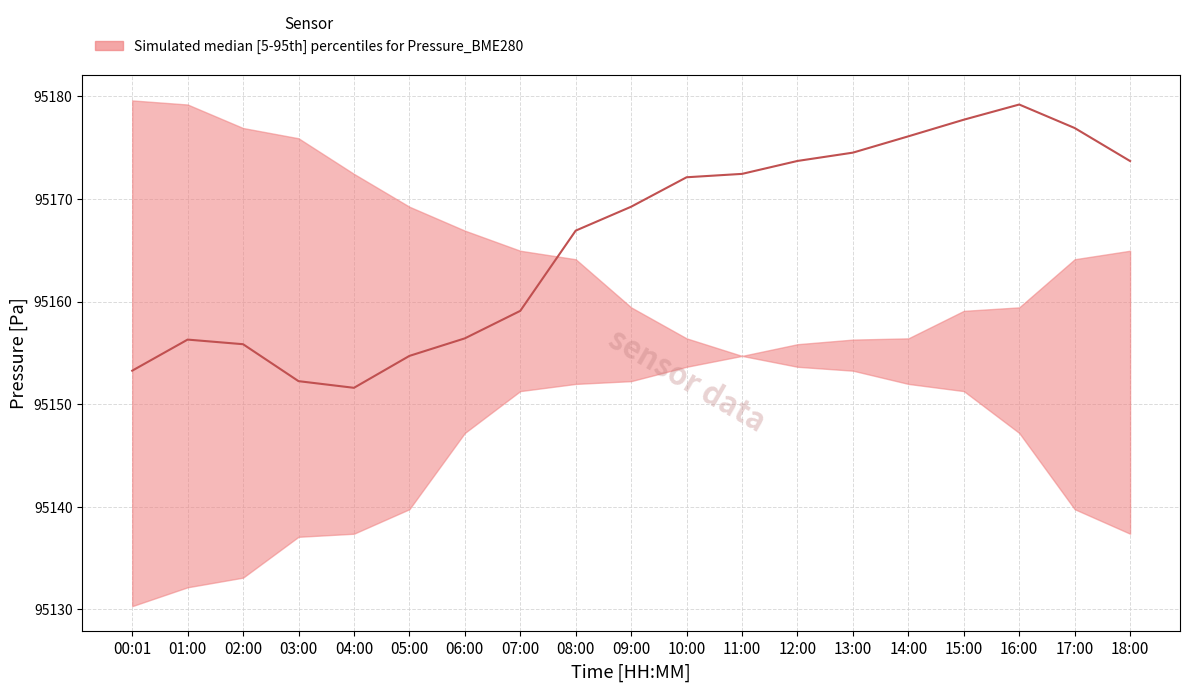

List the labels in order of value, largest first.

16:00, 15:00, 17:00, 14:00, 13:00, 12:00, 18:00, 11:00, 10:00, 09:00, 08:00, 07:00, 06:00, 01:00, 02:00, 05:00, 00:01, 03:00, 04:00